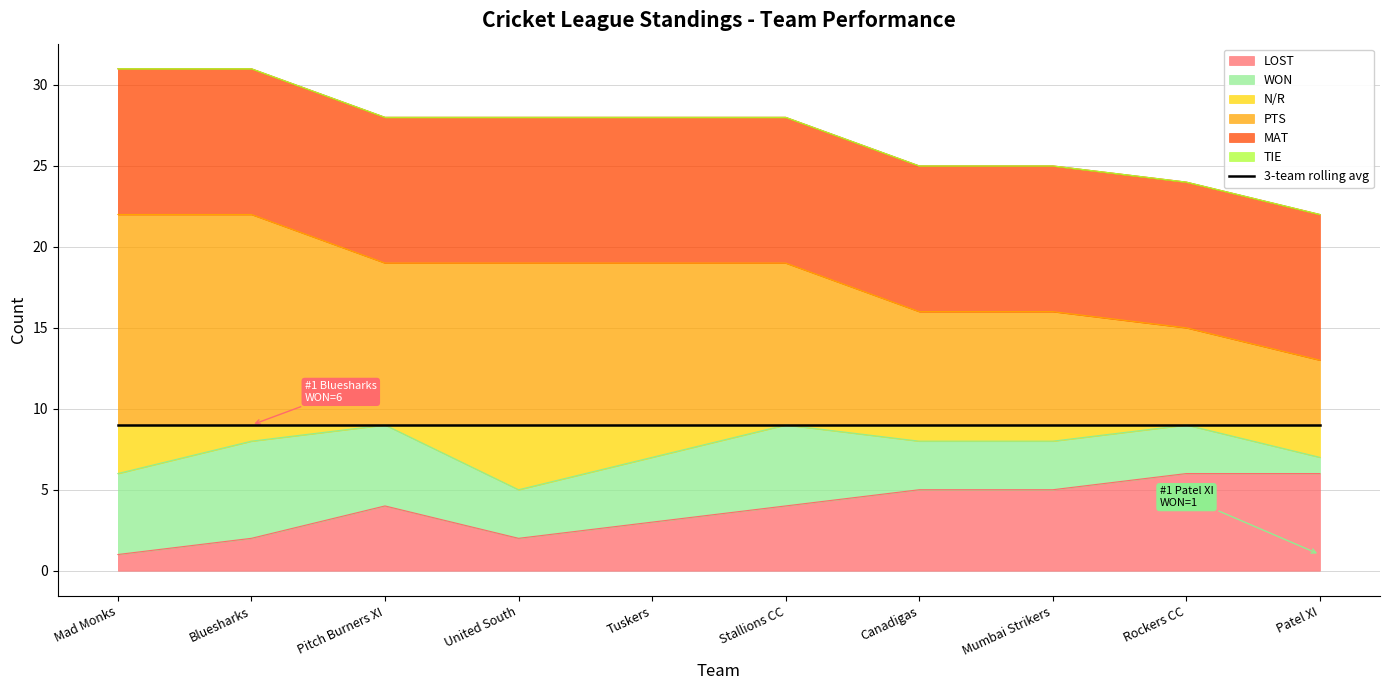

Which series changed the most between Rockers CC and Patel XI?

N/R